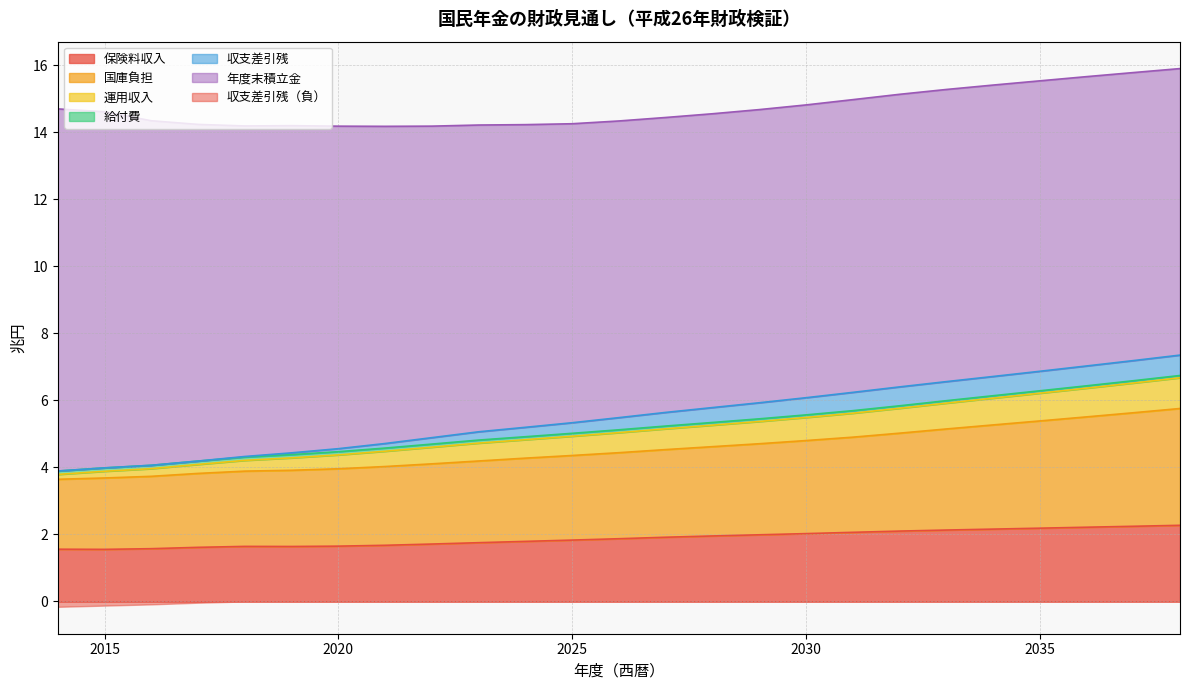

The value of 保険料収入 at 2021 is 0.6. True or false?

False